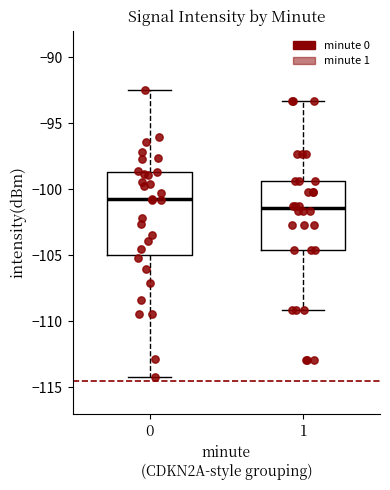

Reading left to right, read every box against the y-axis: the position of its median line, the range the box covers, and the ends of its whiskers. The values are not printed on the chart, so give them approximately, as read against the axis.

0: median -101.0, box -105.0 to -98.5, whiskers -114.0 to -92.5
1: median -101.5, box -104.5 to -99.5, whiskers -109.0 to -93.5